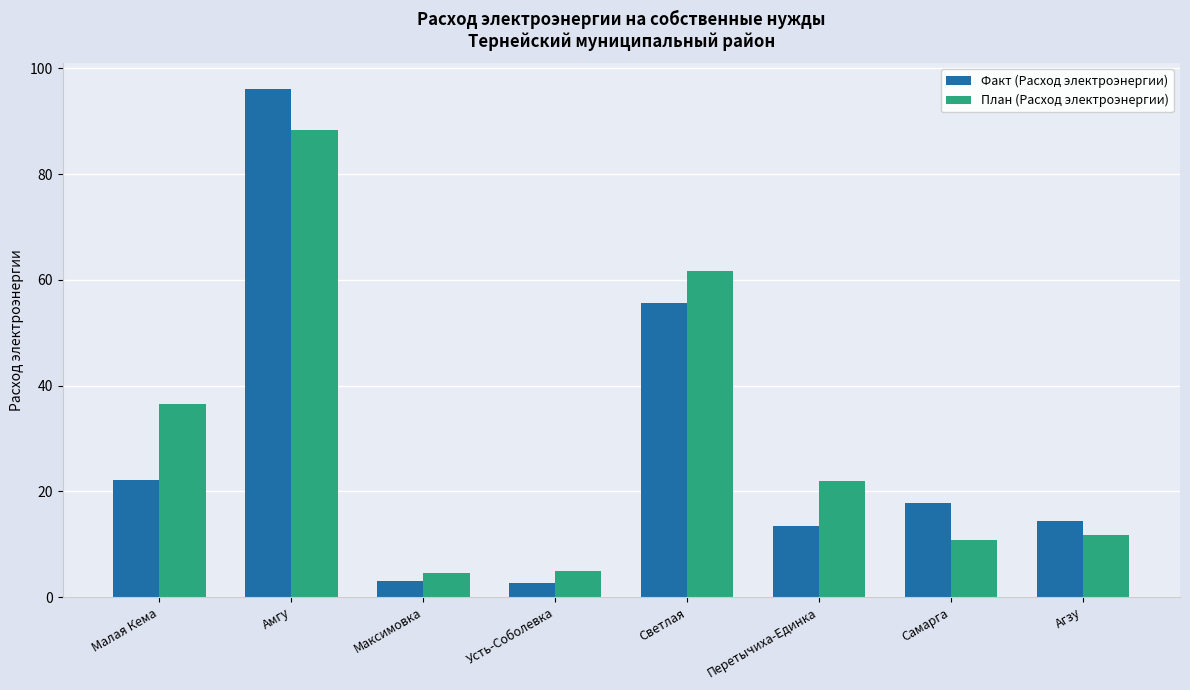

The value of Факт (Расход электроэнергии) at Амгу is 96.2. True or false?

True